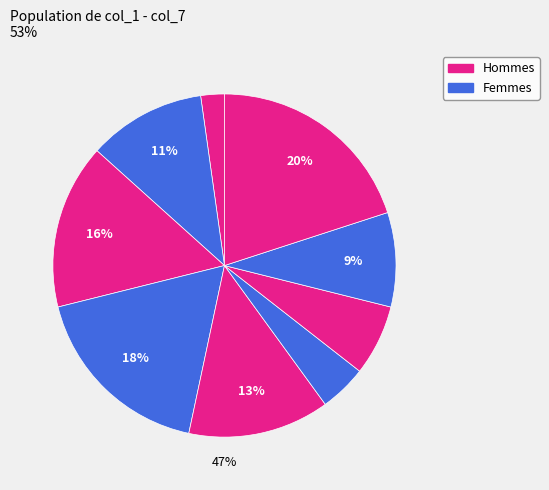

What percentage do 2 and 4 together represent?

15.6%